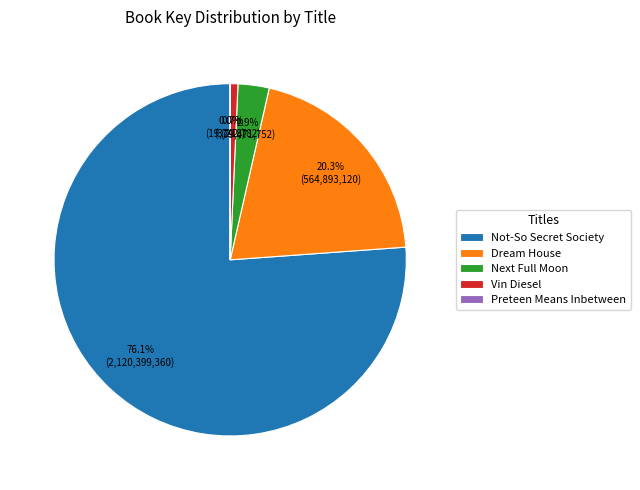

Between Vin Diesel and Not-So Secret Society, which is larger?

Not-So Secret Society